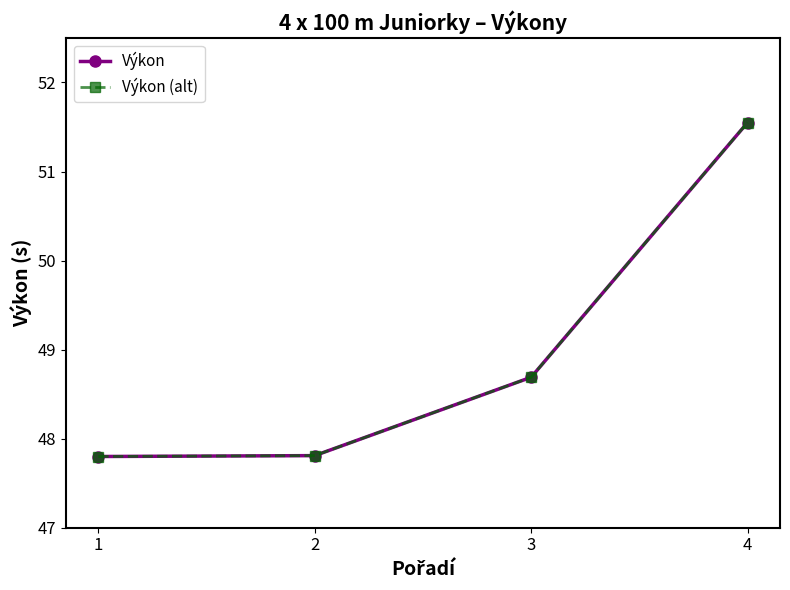

Which has a higher value, 2 or 3?

3